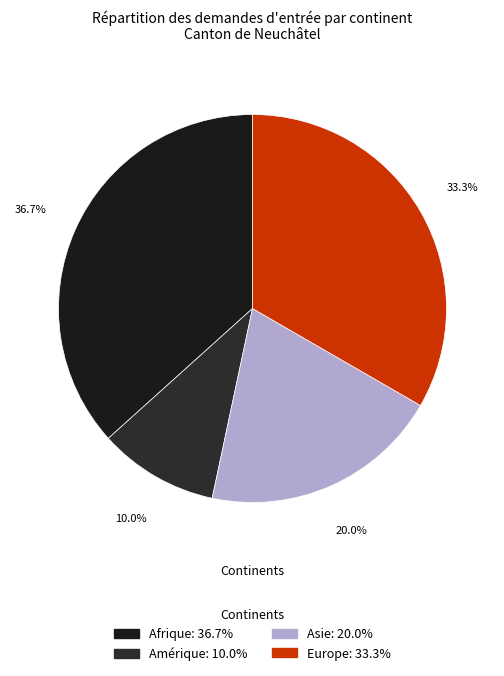

How many slices are in this pie chart?

4